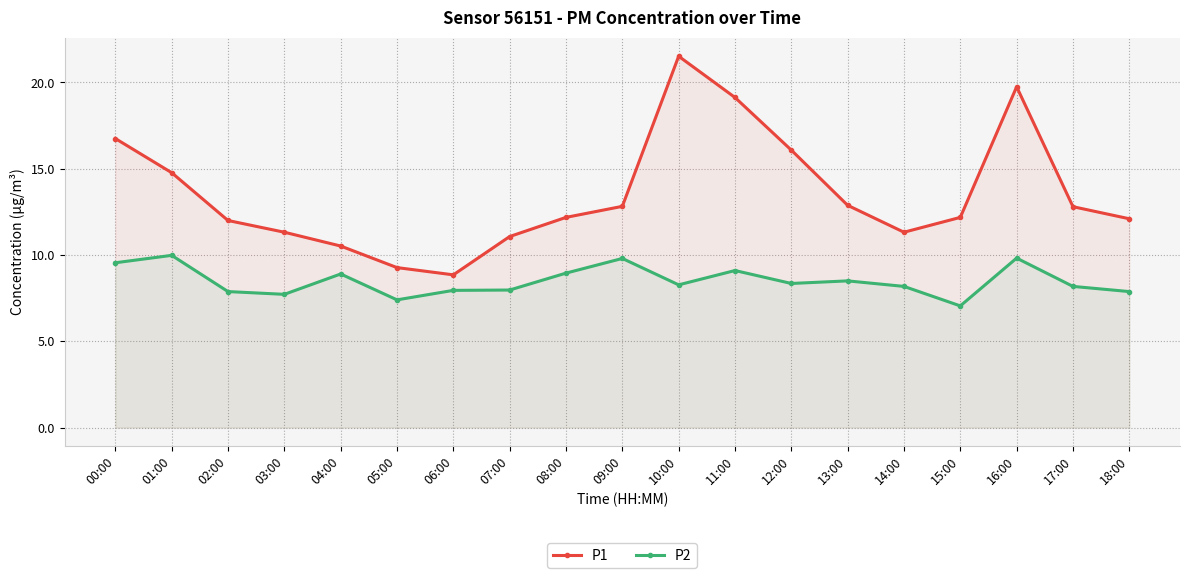

How many lines are shown in the chart?

2